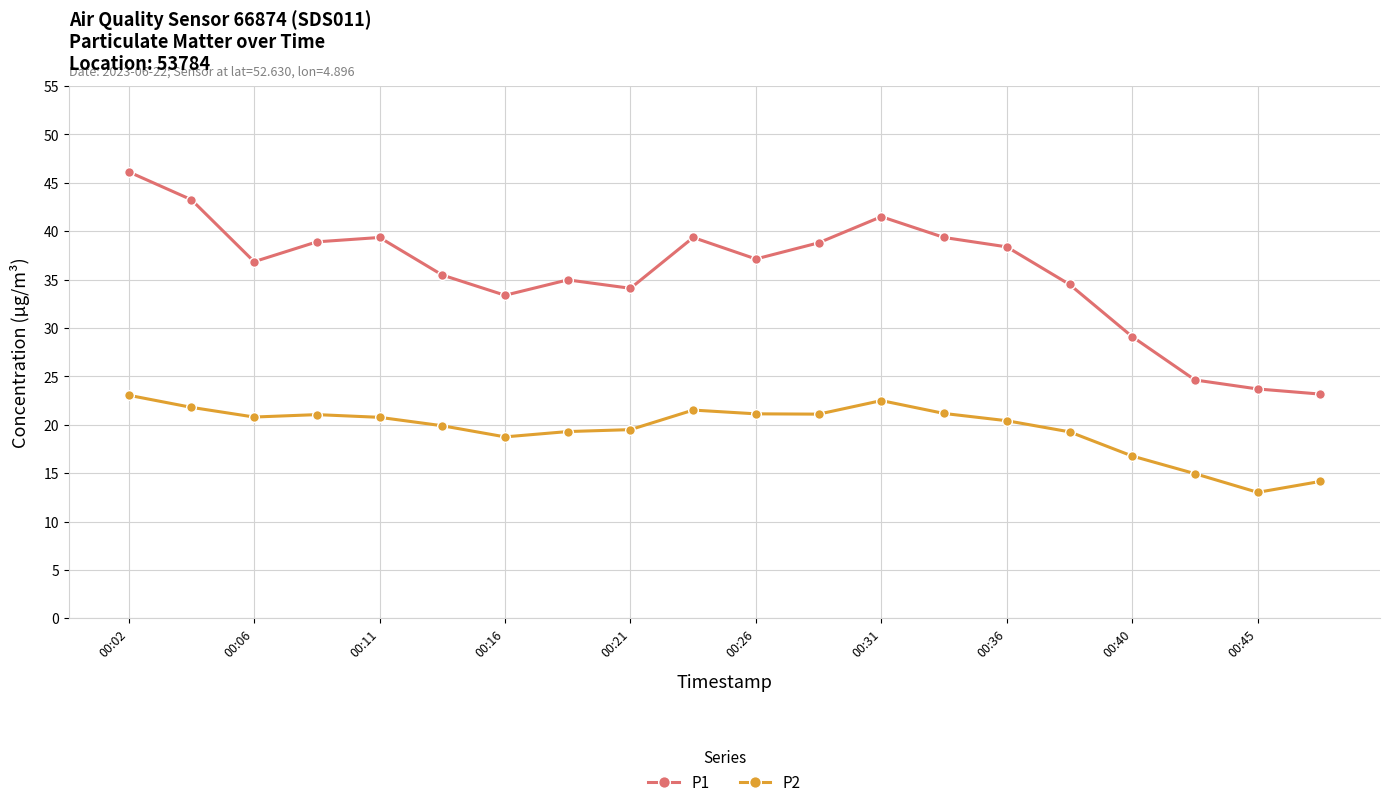

True or false: P2 and P1 cross at least once.

False